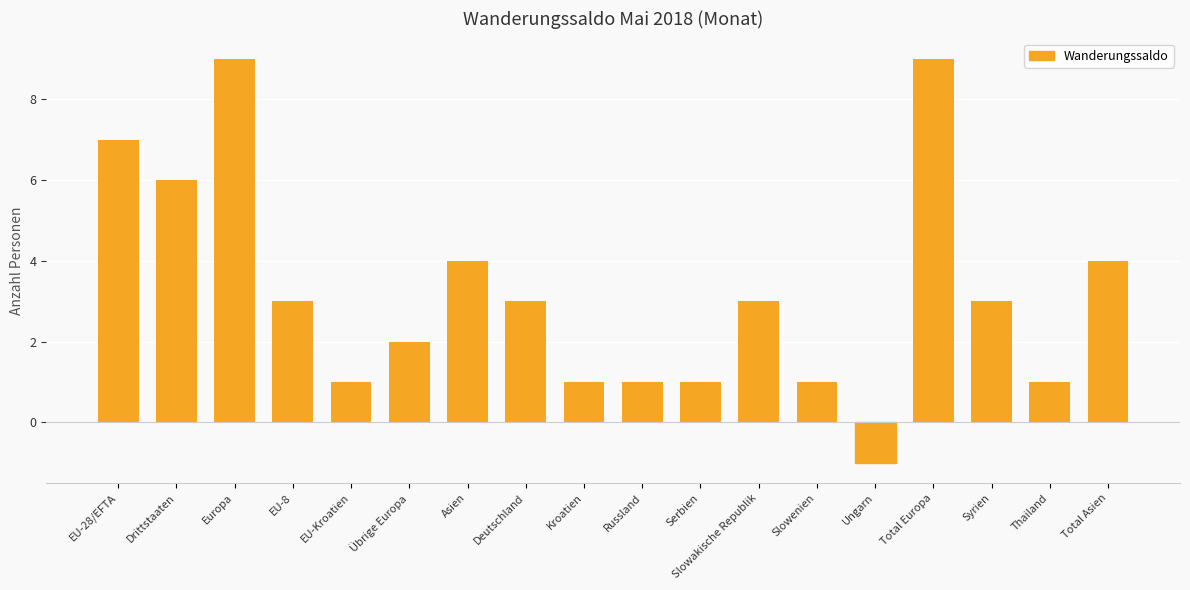

What is the maximum value shown in the chart?

9